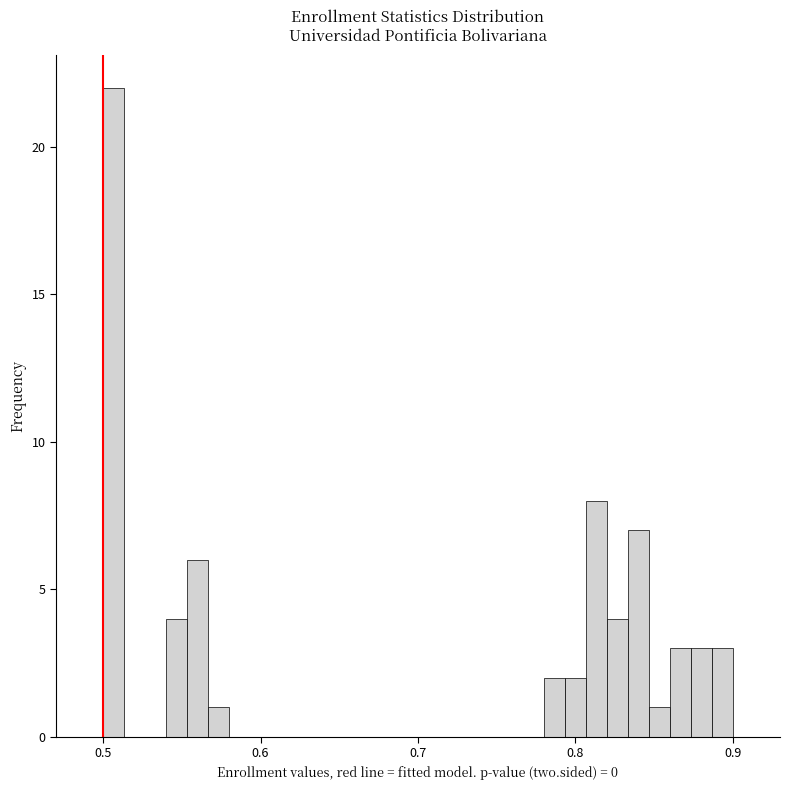

Around what value on the x-axis is the tallest bar? Give the approximate position of its centre, as read against the axis.

0.51